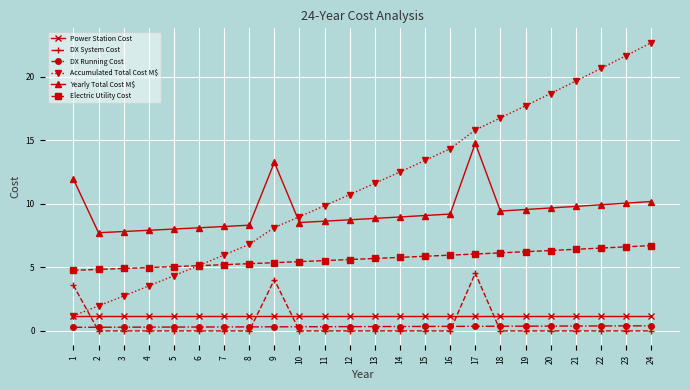

What is the difference between the maximum and minimum values in the DX Running Cost series?

0.1